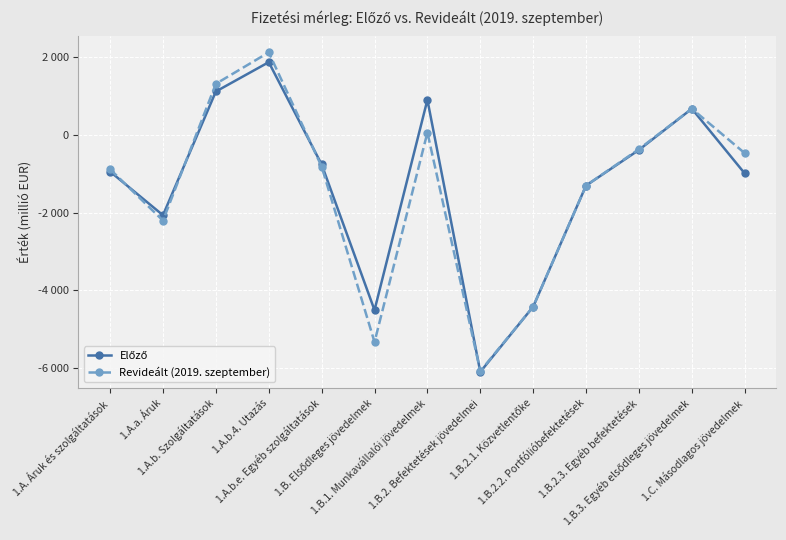

What is the sum of all Előző values?

-16845